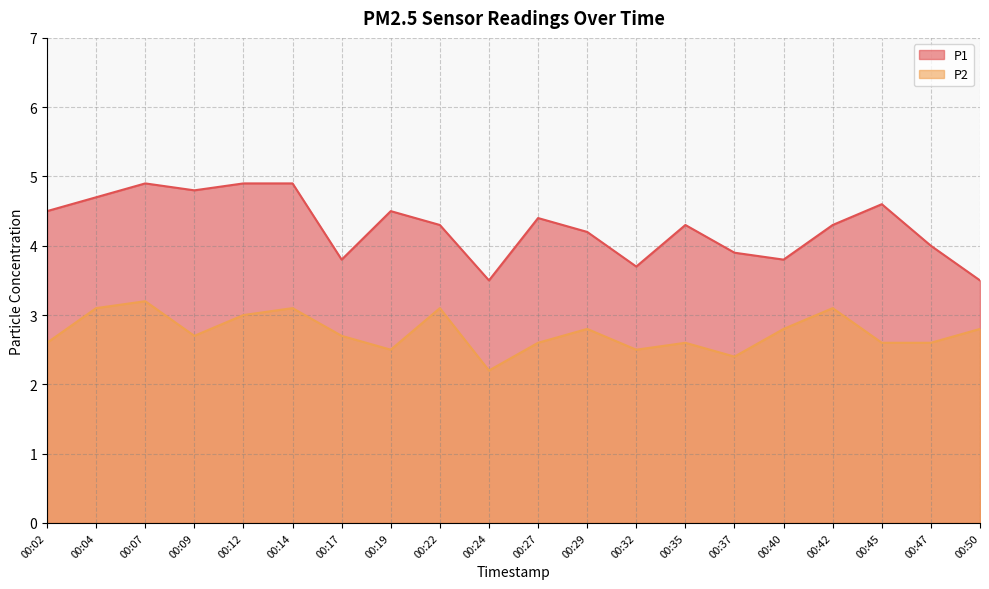

At which category does P2 reach its first local peak?

00:07